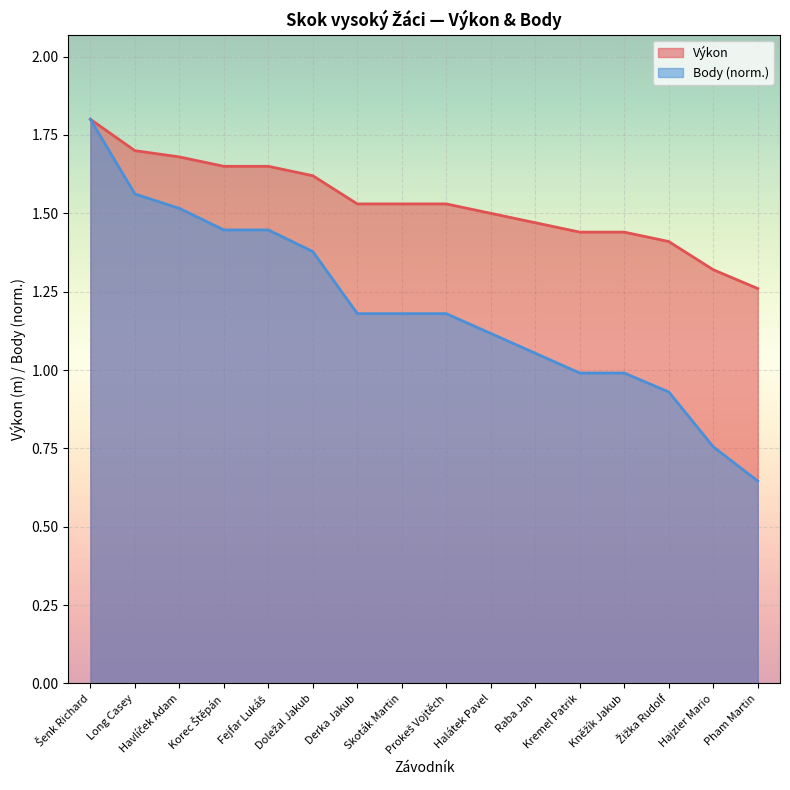

What is the value of the Body point at the 6th from the left?

1.4